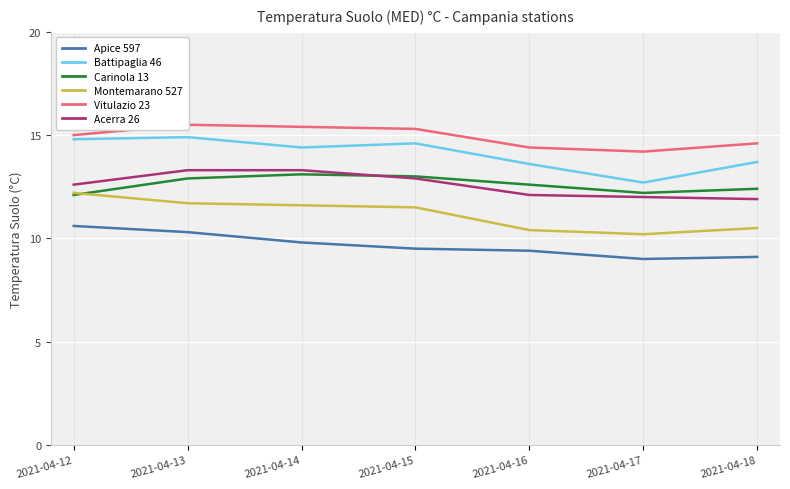

The value of Vitulazio 23 at 2021-04-17 is 7.9. True or false?

False